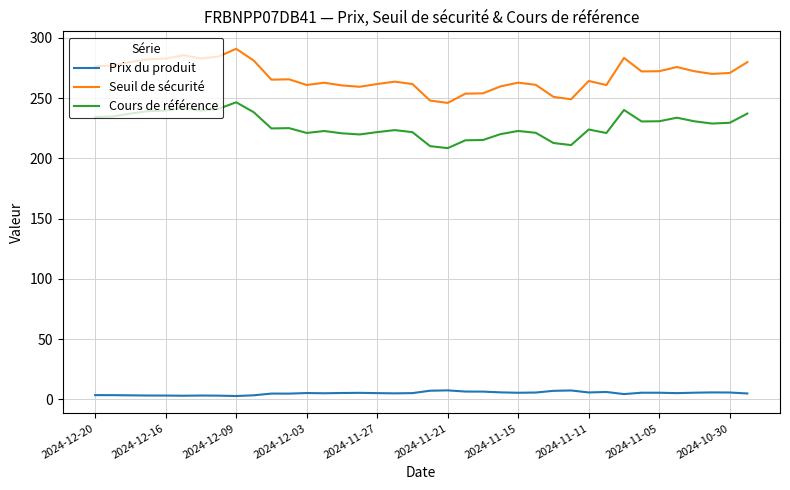

Rank the series by their average value, from highest to lowest.

Seuil de sécurité, Cours de référence, Prix du produit